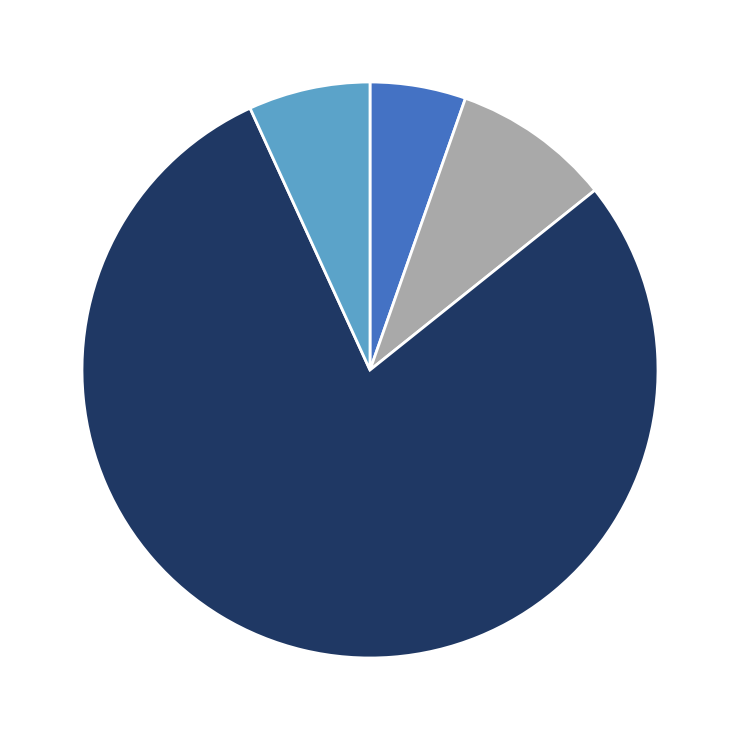

How many slices are in this pie chart?

4